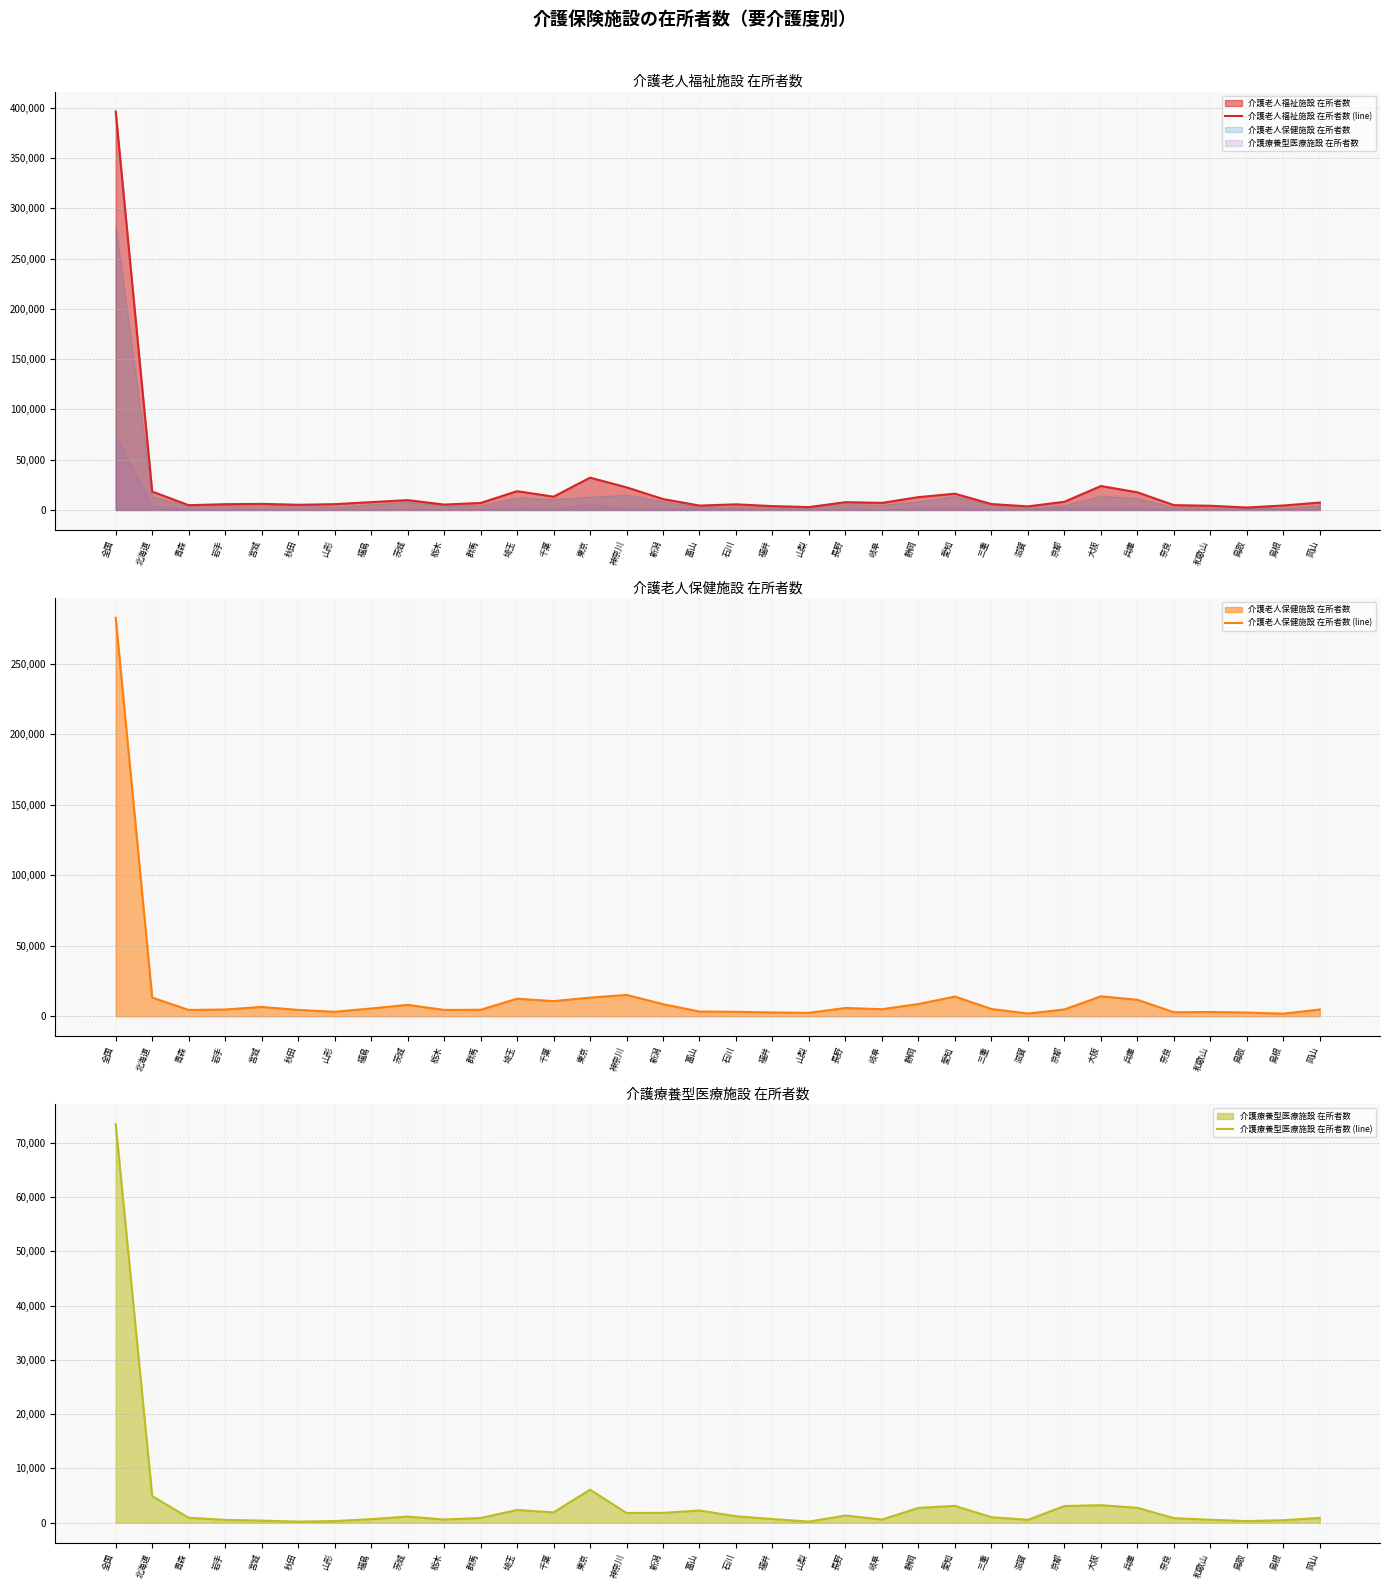

Where is the first local maximum for 介護老人福祉施設 在所者数 (line)?

宮城